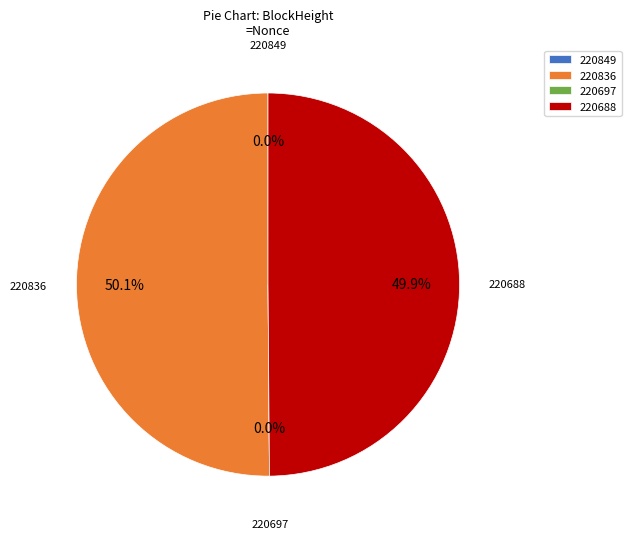

Which category has the biggest portion of the pie?

220836